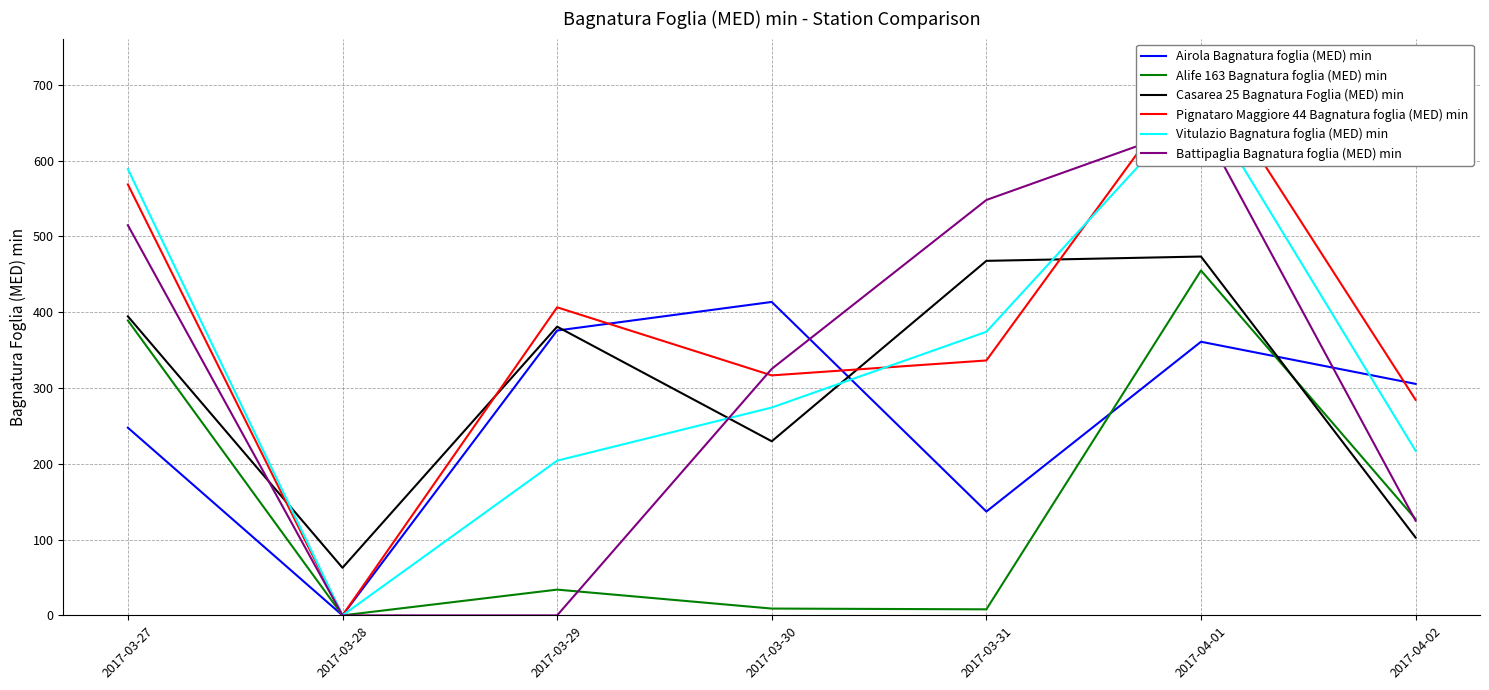

At which label does Airola Bagnatura foglia (MED) min reach its peak?

2017-03-30